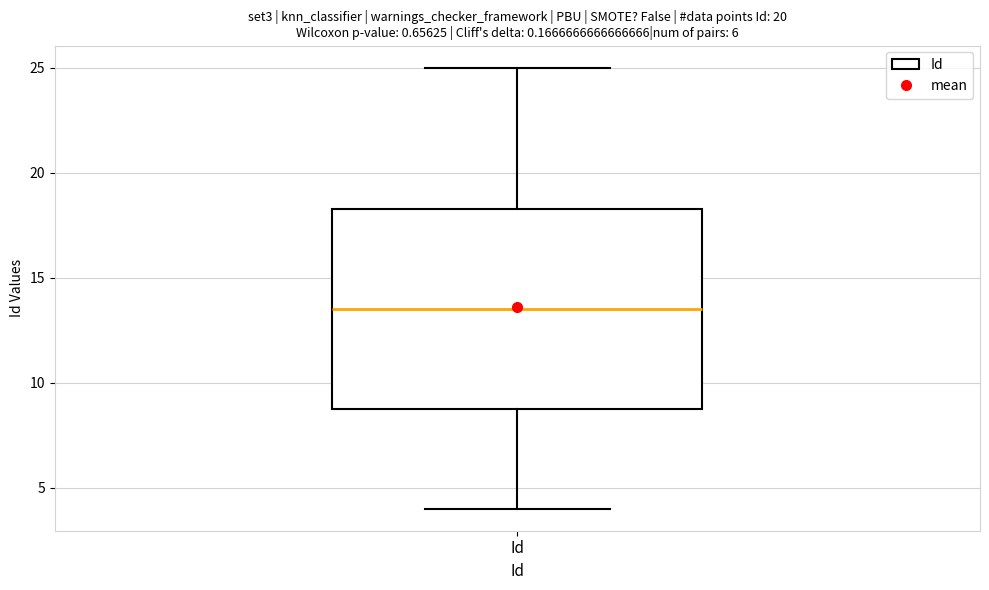

Transcribe this box plot: give where the median line is, the range the box spans, and where the two whiskers end, as read against the y-axis. The values are not printed on the chart, so give them approximately, as read against the axis.

median 13.5, box 9.0 to 18.5, whiskers 4.0 to 25.0